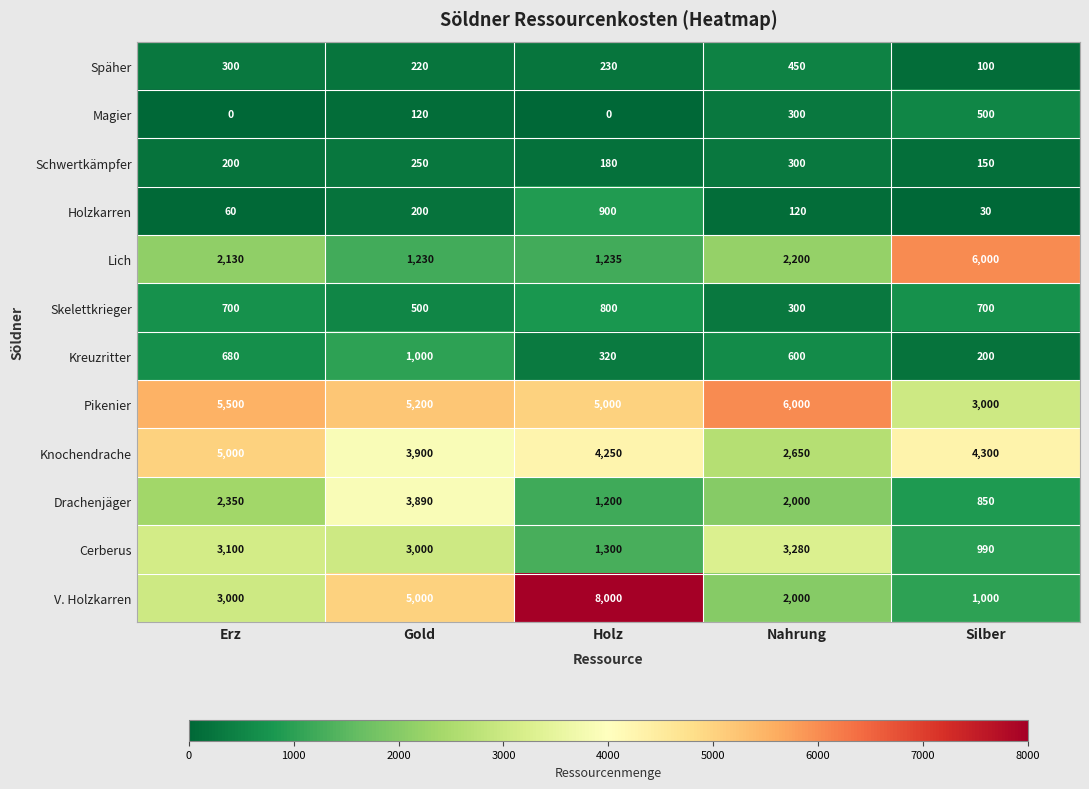

At how many categories does at least one series exceed 3768?

5